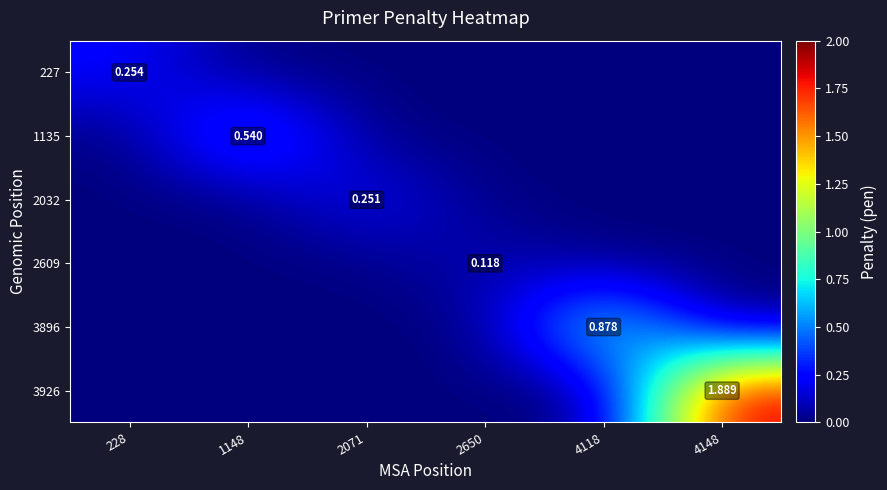

At how many categories does at least one series exceed 1?

1